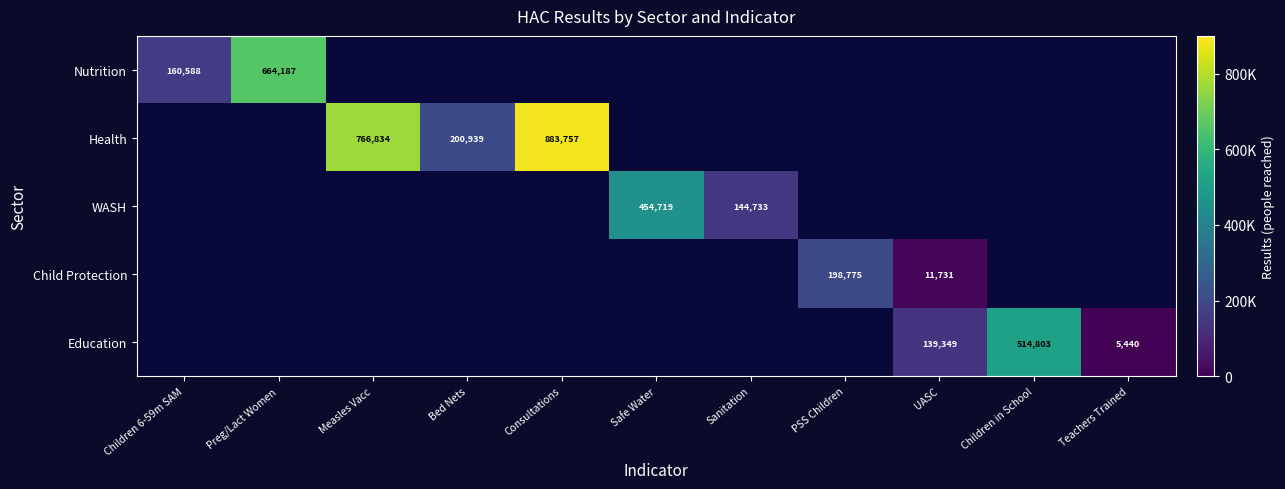

Is it true that WASH equals 144733 at Sanitation?

True